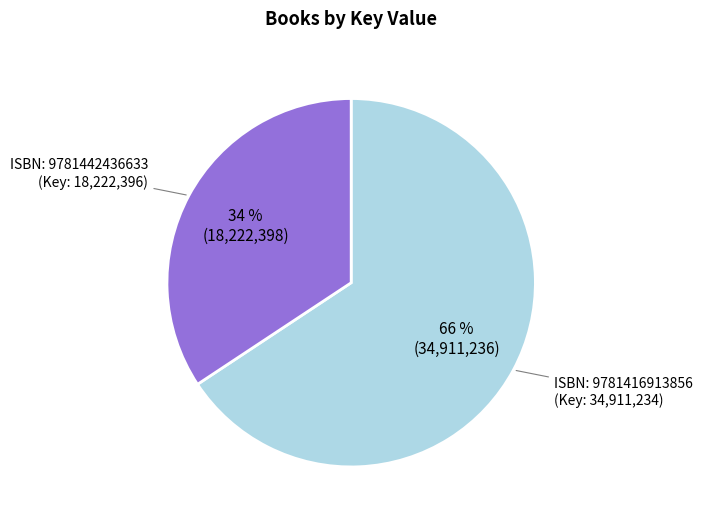

To the nearest percent, what is the average slice percentage?

50%